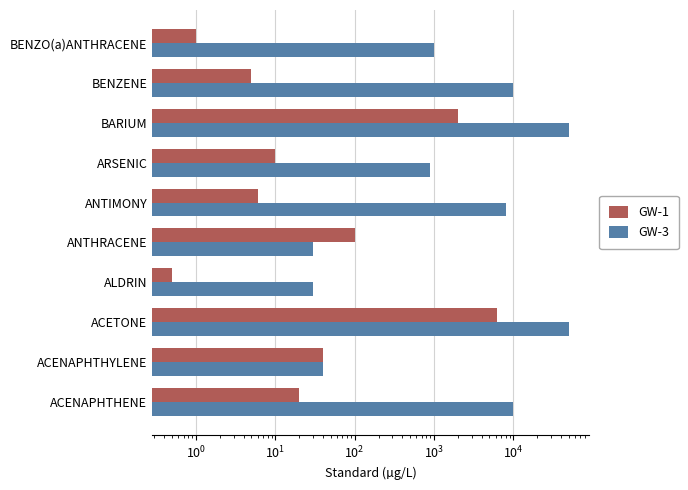

Does the chart contain any negative values?

No